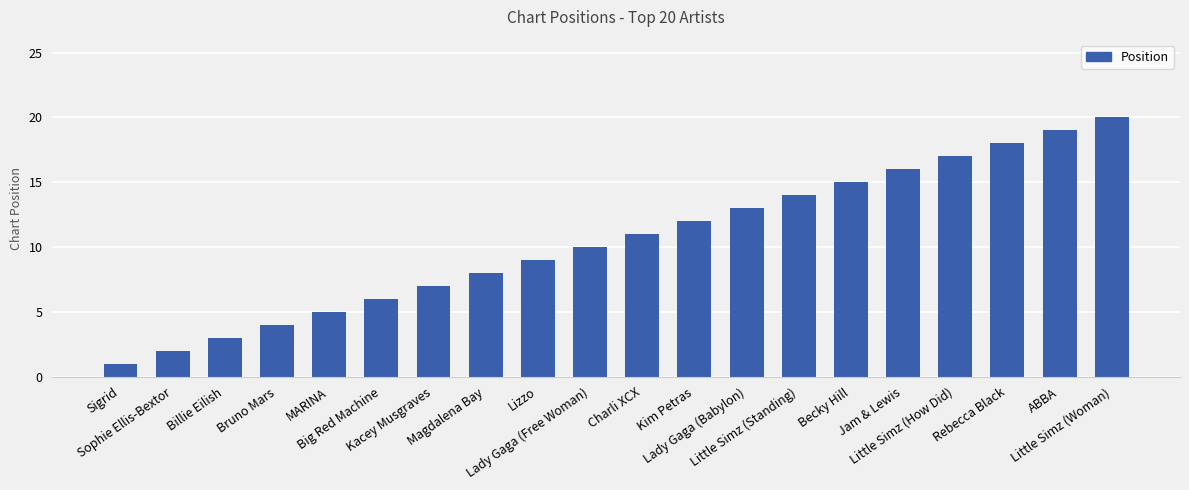

What is the value of the 9th bar from the left?

9